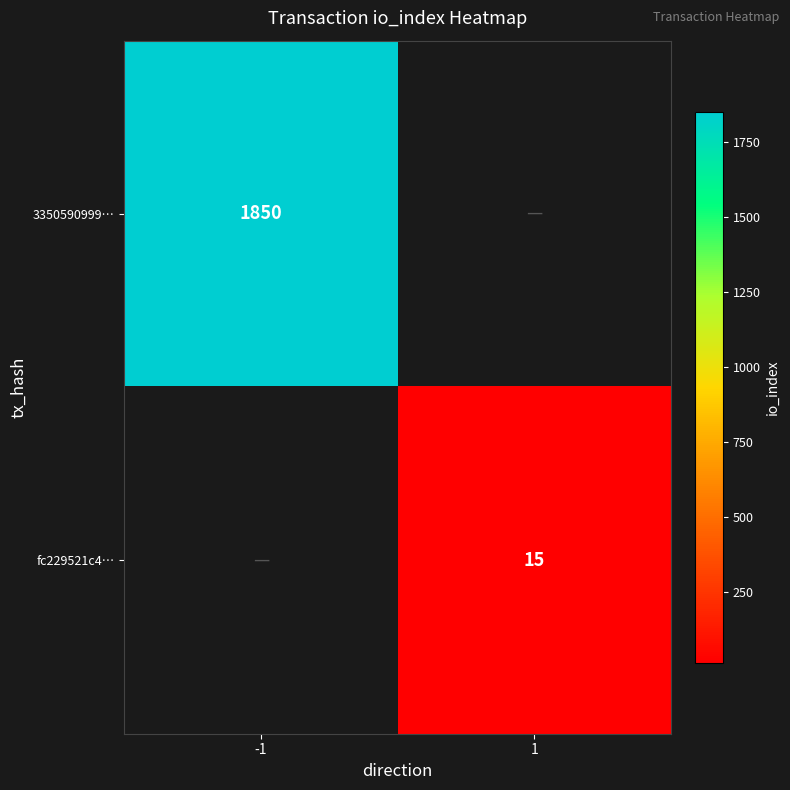

The 3350590999… series shows 2933 at -1. True or false?

False